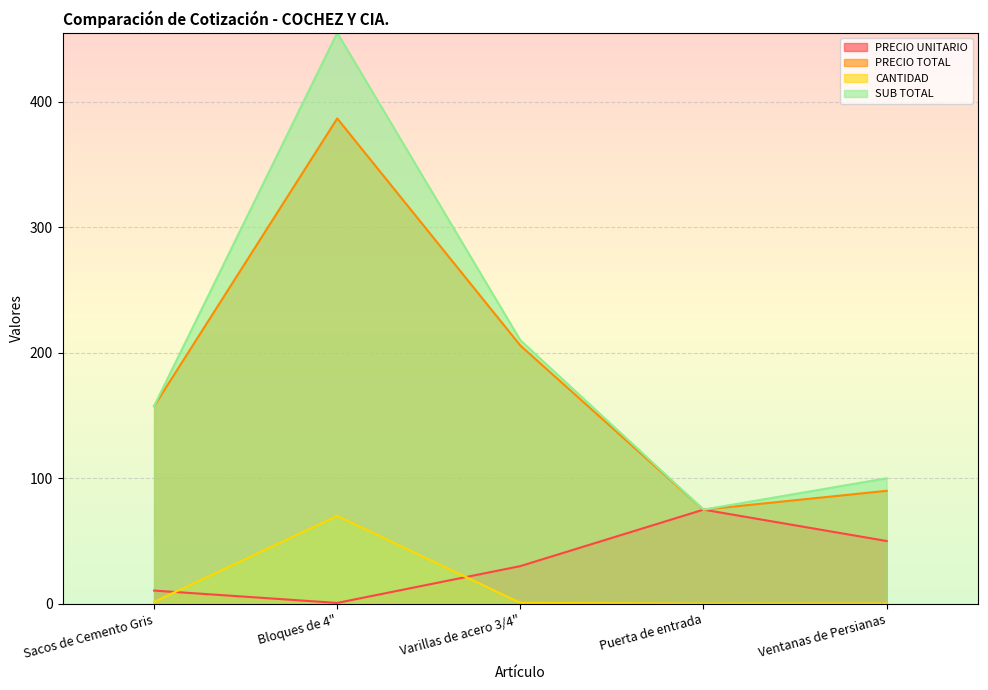

True or false: CANTIDAD has a value of 0.3 at Sacos de Cemento Gris.

False